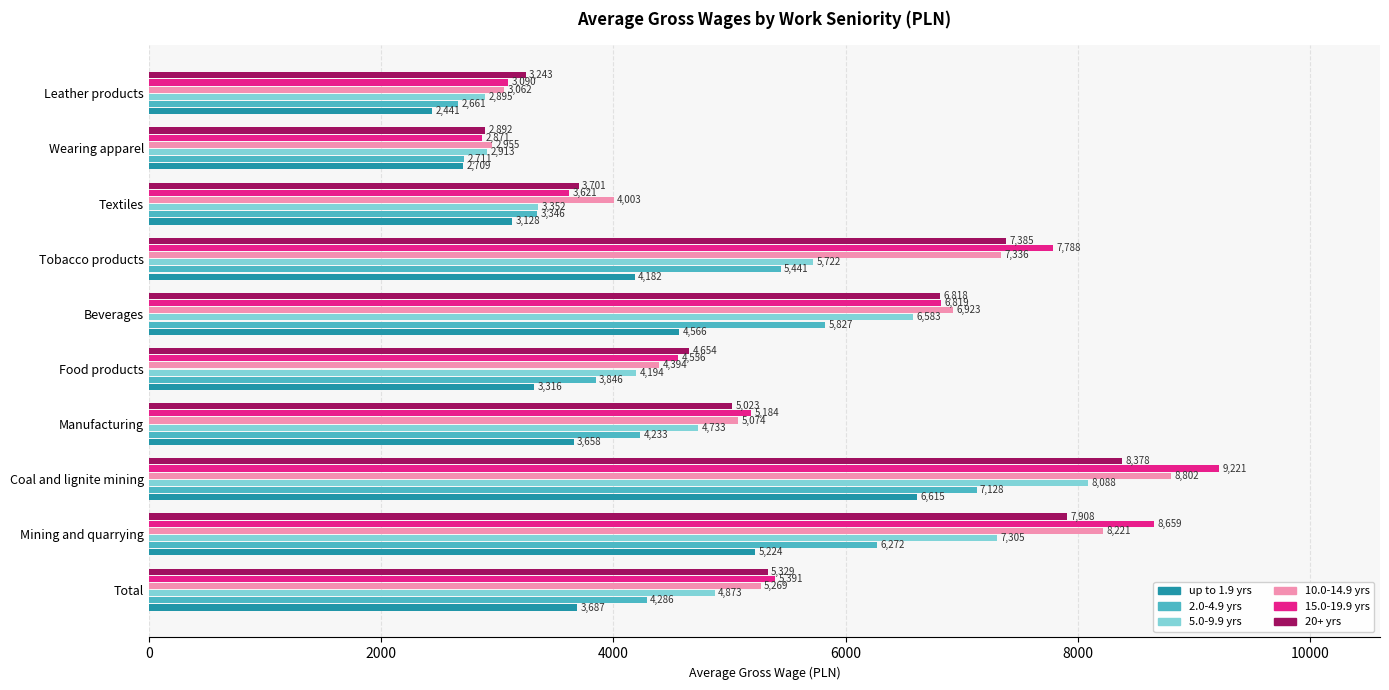

Which label corresponds to the largest value in the chart?

Coal and lignite mining